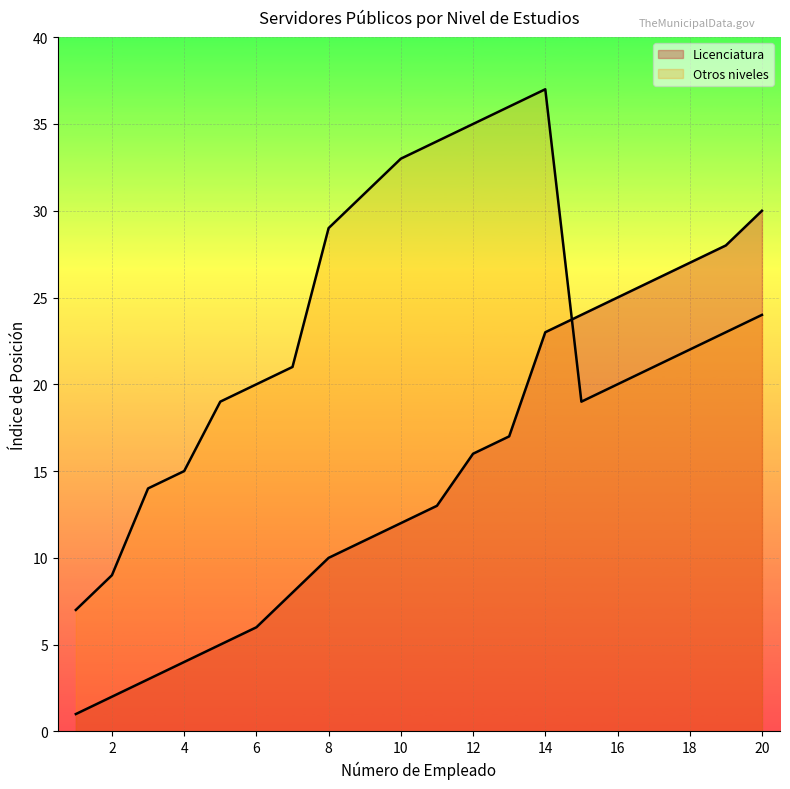

At which label does Licenciatura reach its peak?

20